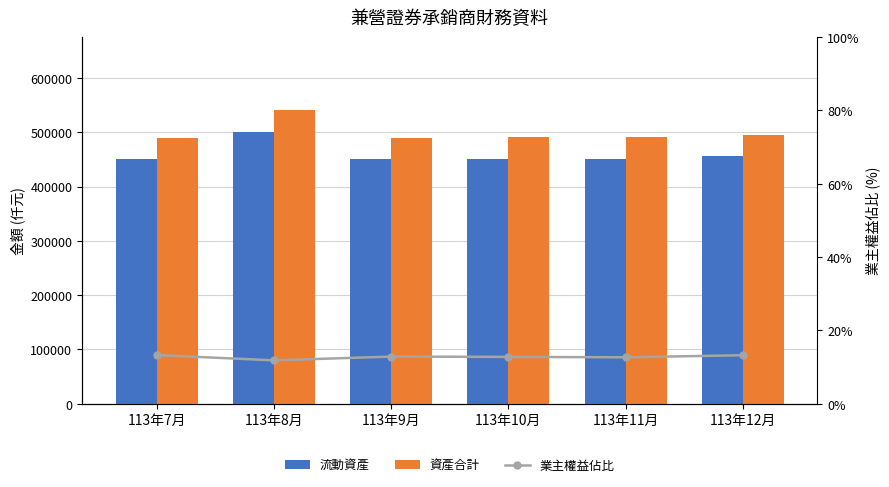

At which label does 資產合計 first exceed 491454?

113年8月